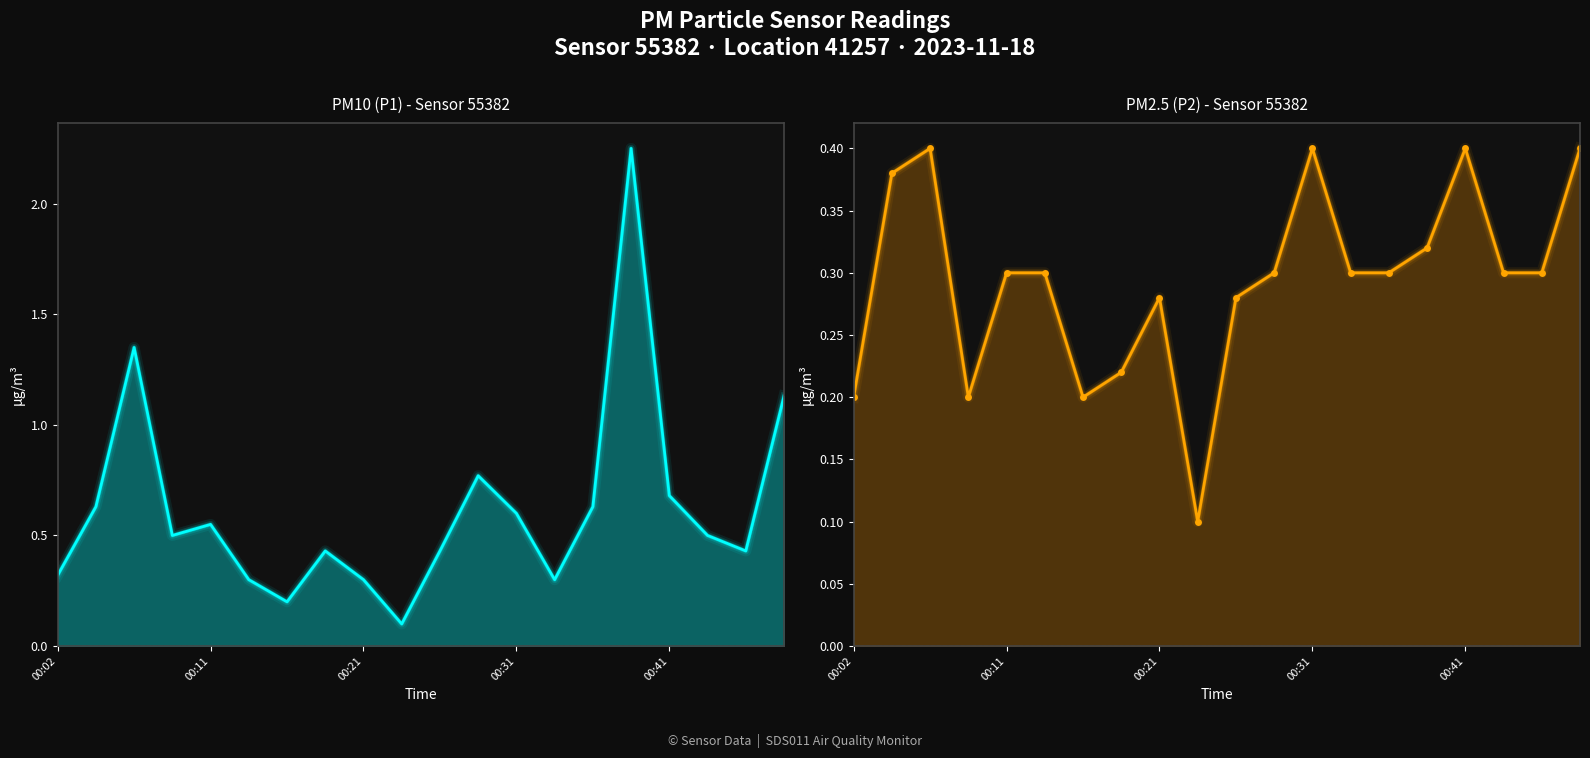

Reading left to right, what are all the values shown in this chart?

P1: 0.3	0.6	1.4	0.5	0.6	0.3	0.2	0.4	0.3	0.1	0.4	0.8	0.6	0.3	0.6	2.2	0.7	0.5	0.4	1.1
P2: 0.2	0.4	0.4	0.2	0.3	0.3	0.2	0.2	0.3	0.1	0.3	0.3	0.4	0.3	0.3	0.3	0.4	0.3	0.3	0.4